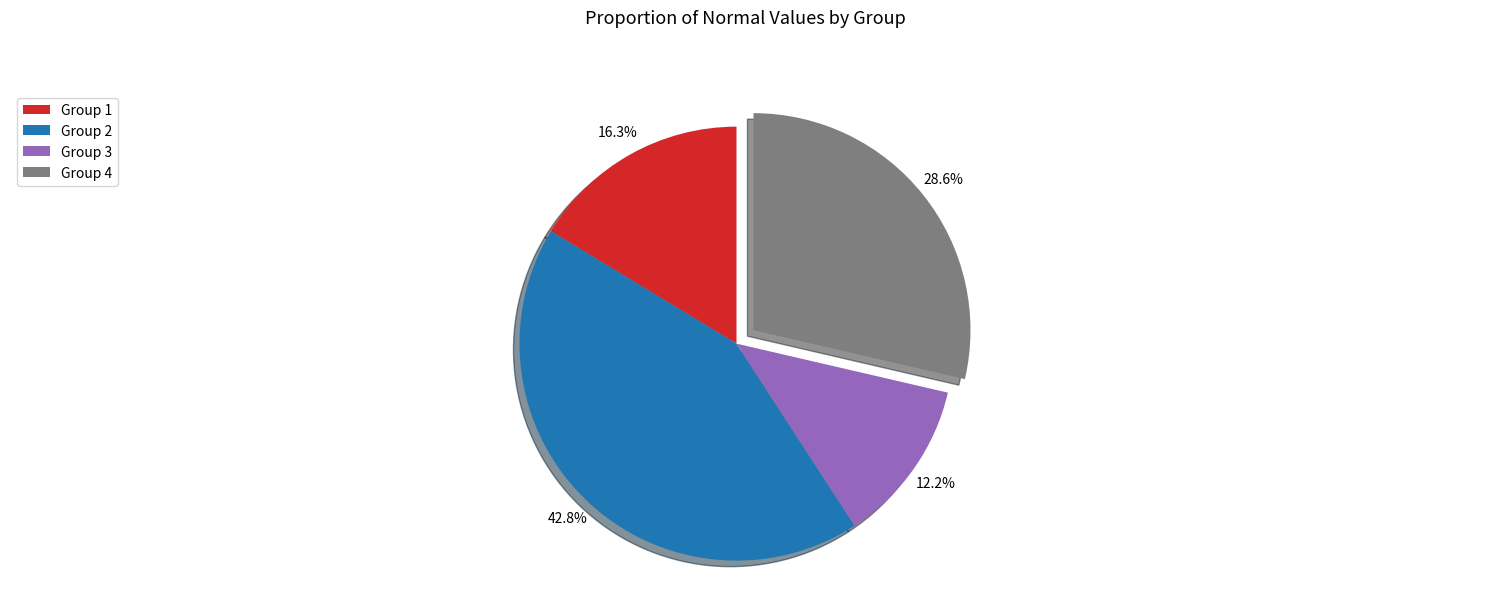

What is the smallest slice in the pie chart?

Group 3